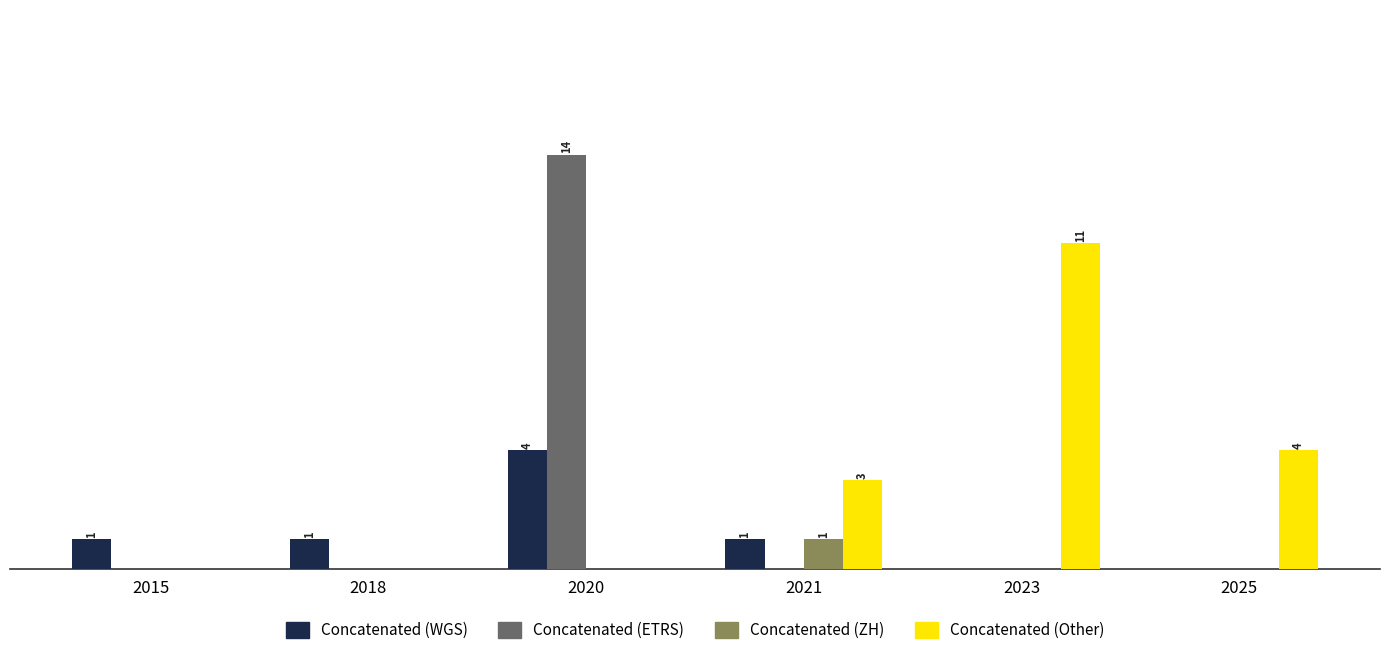

Reading left to right, what are all the values shown in this chart?

Concatenated (WGS): 1	1	4	1	0	0
Concatenated (ETRS): 0	0	14	0	0	0
Concatenated (ZH): 0	0	0	1	0	0
Concatenated (Other): 0	0	0	3	11	4